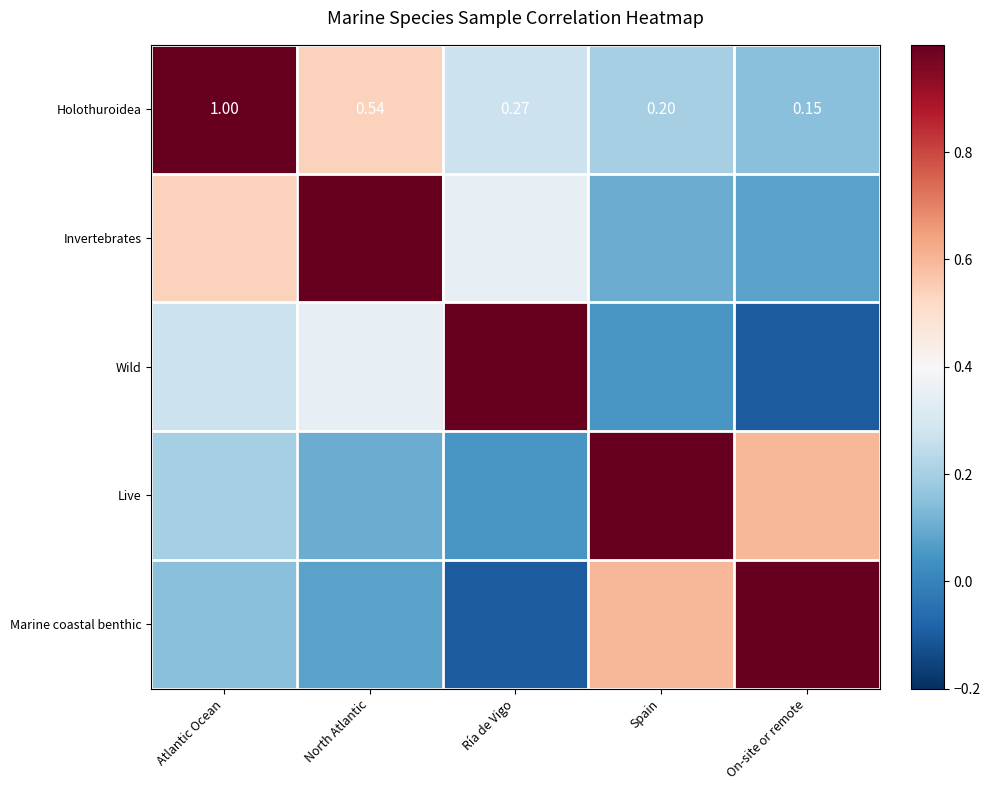

The value of Marine coastal benthic at Ría de Vigo is -0.1. True or false?

True